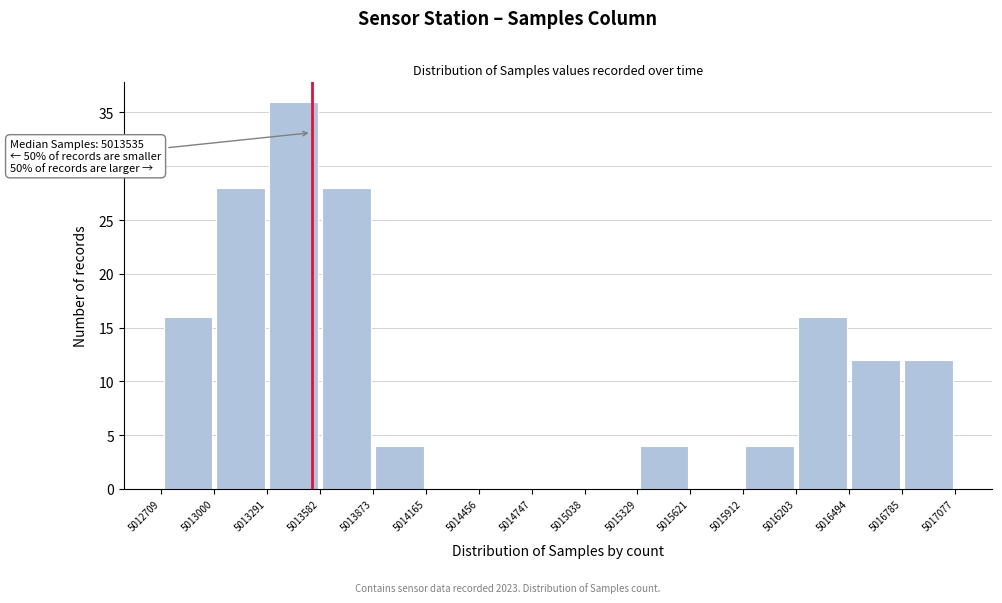

Over which range of the x-axis is the bar tallest?

5013291 to 5013582